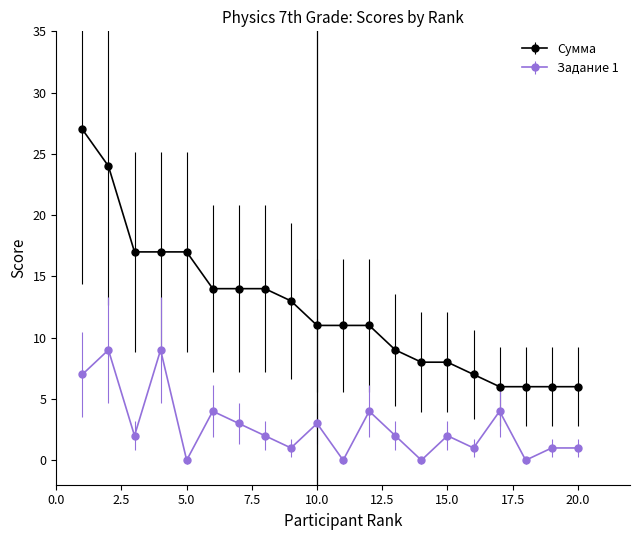

In Задание 1, how many points are lower than both neighbors (excluding endpoints)?

7